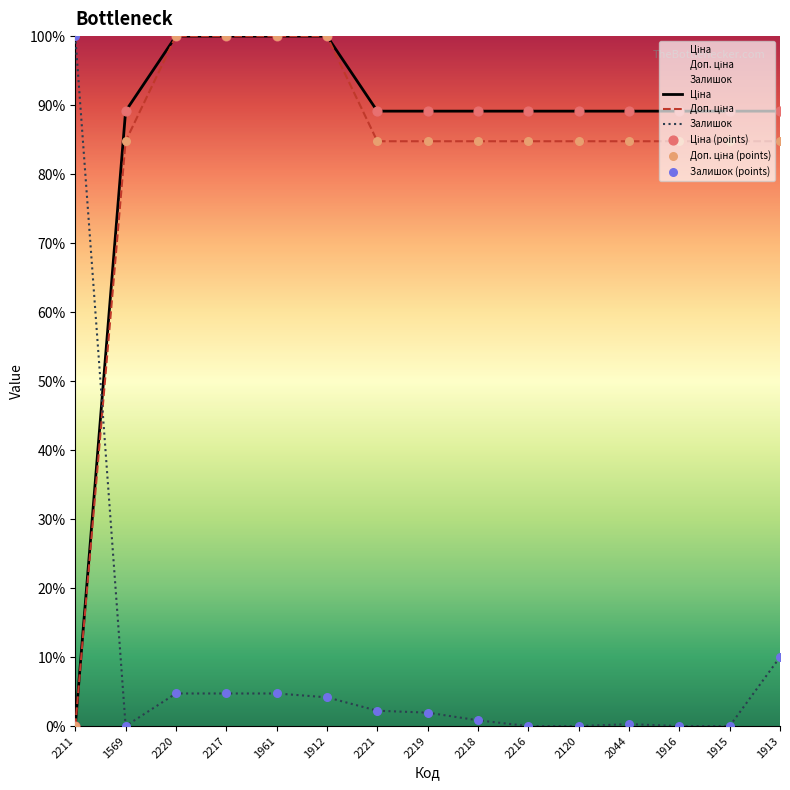

Which series has the widest spread of Y values?

Ціна